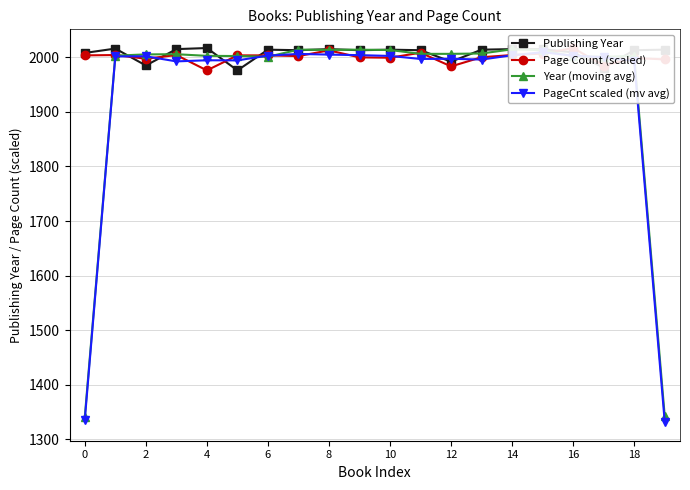

How many lines are shown in the chart?

4